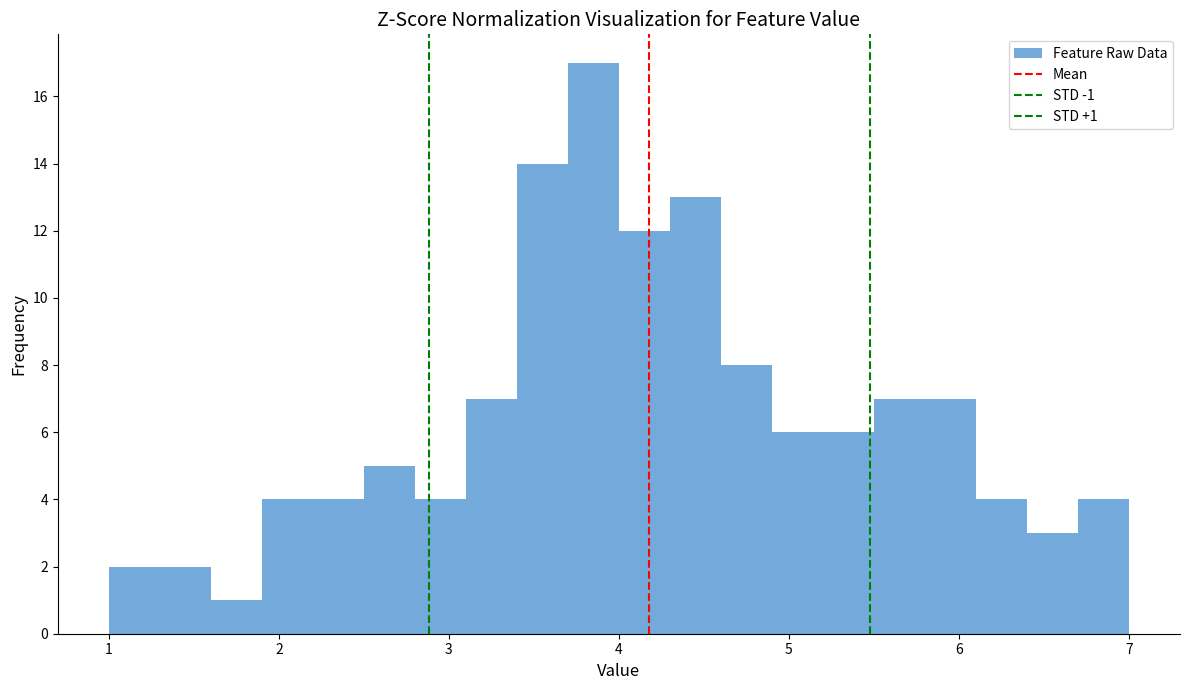

Around what value on the x-axis is the tallest bar? Give the approximate position of its centre, as read against the axis.

3.9